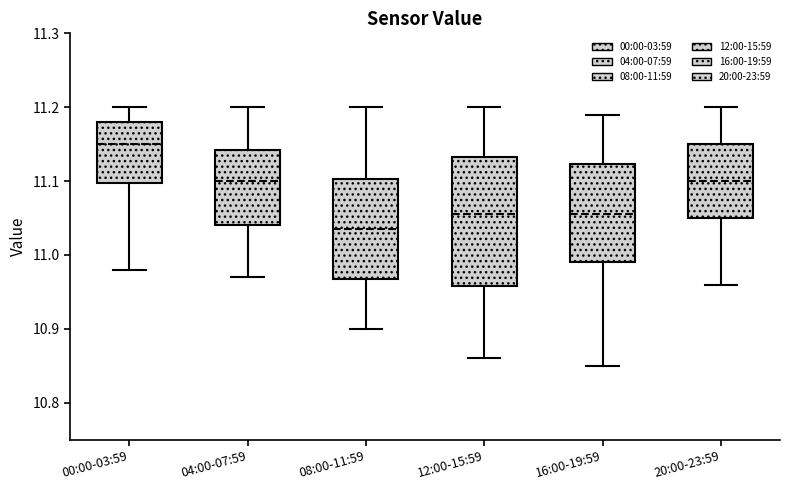

Comparing the boxes themselves (not the whiskers), which one is the tallest?

12:00-15:59